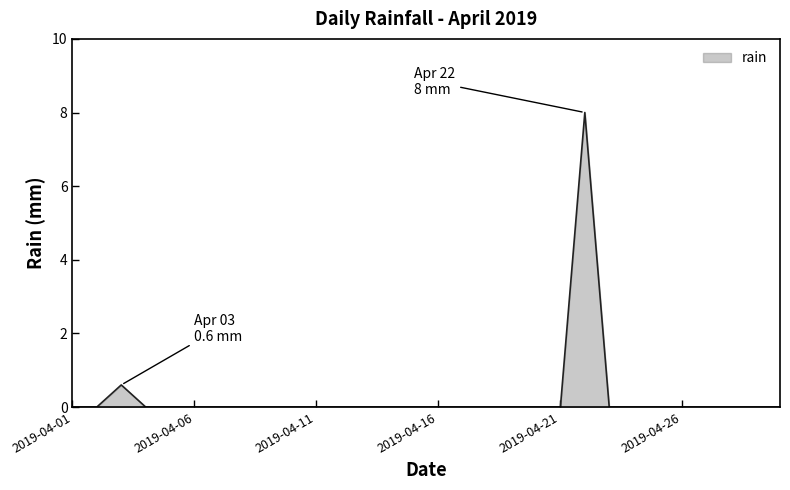

What is the maximum value shown in the chart?

8.0